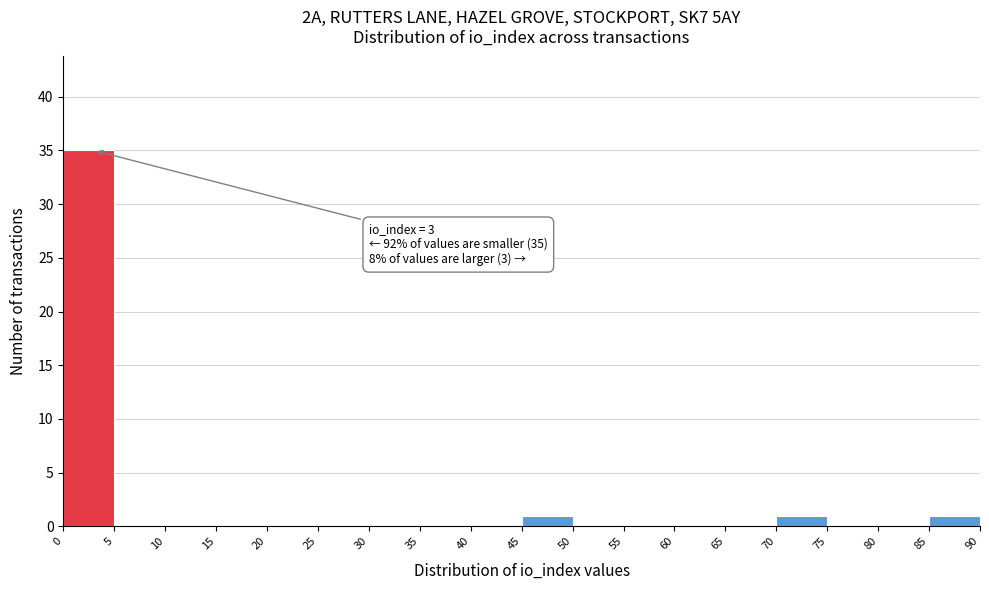

Over which range of the x-axis is the bar tallest?

0 to 5